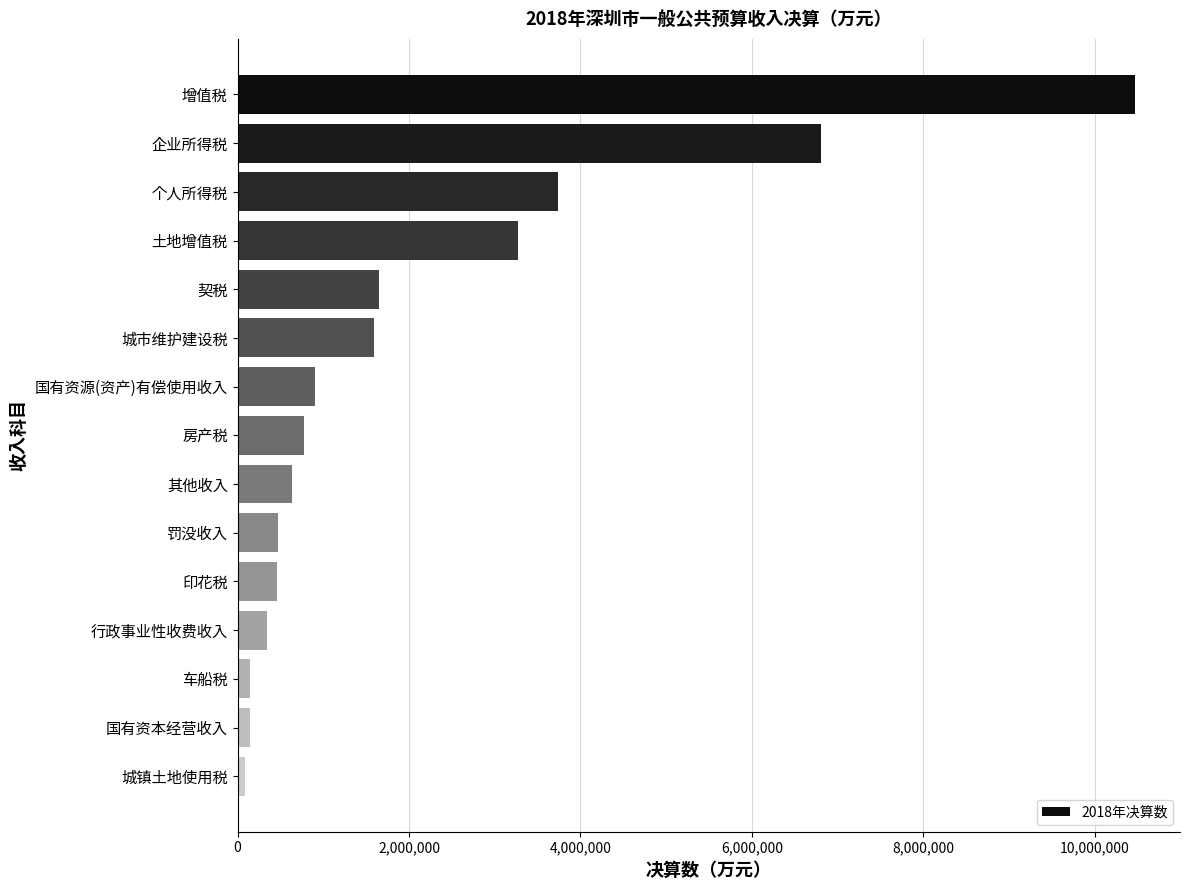

What is the greatest value displayed?

10469728